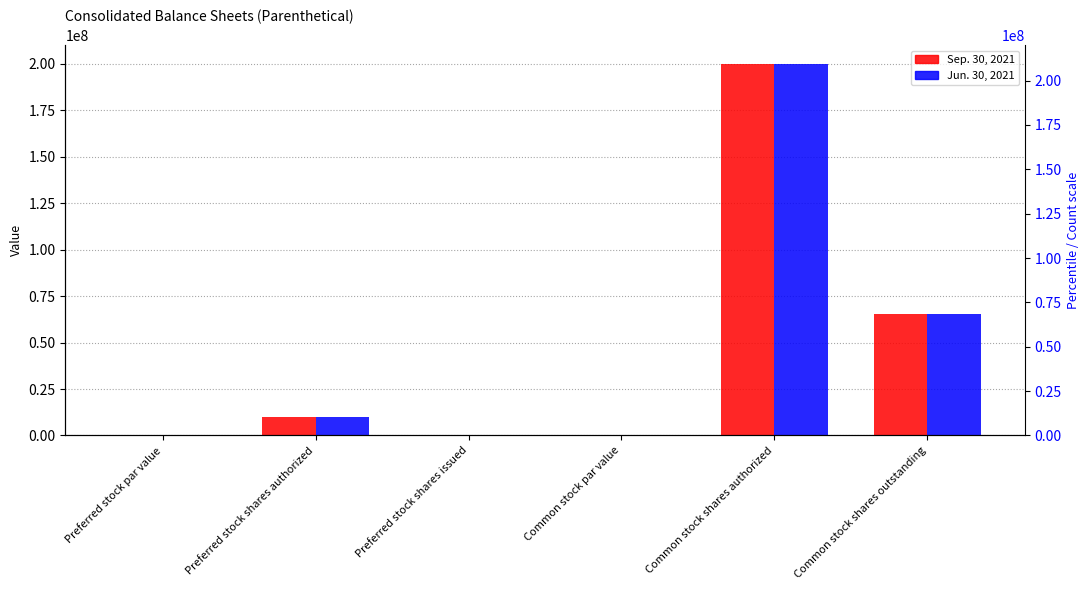

The value of Jun. 30, 2021 at Preferred stock par value is 0.0. True or false?

True